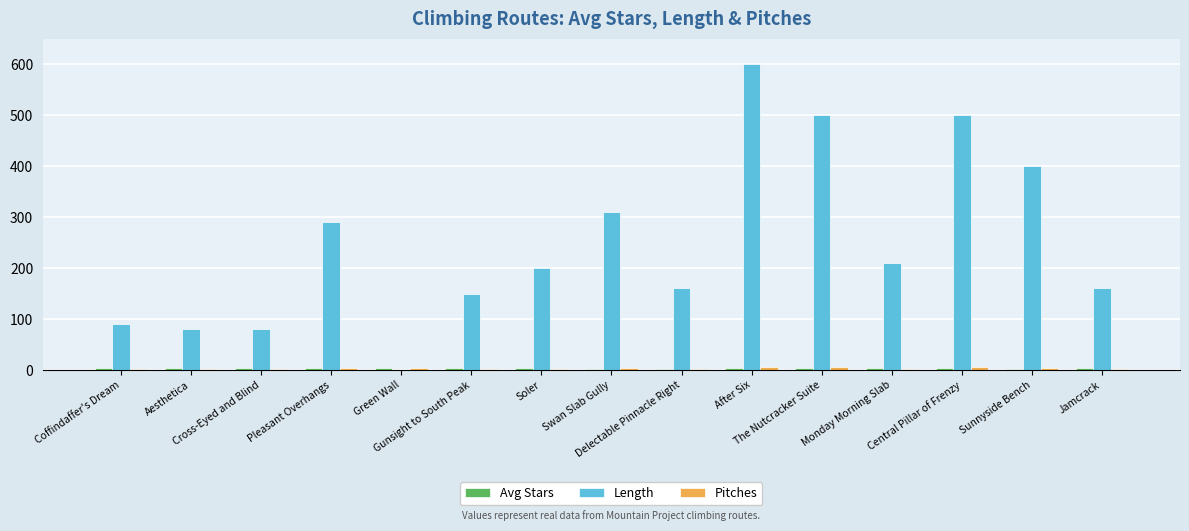

What is the maximum value shown in the chart?

600.0